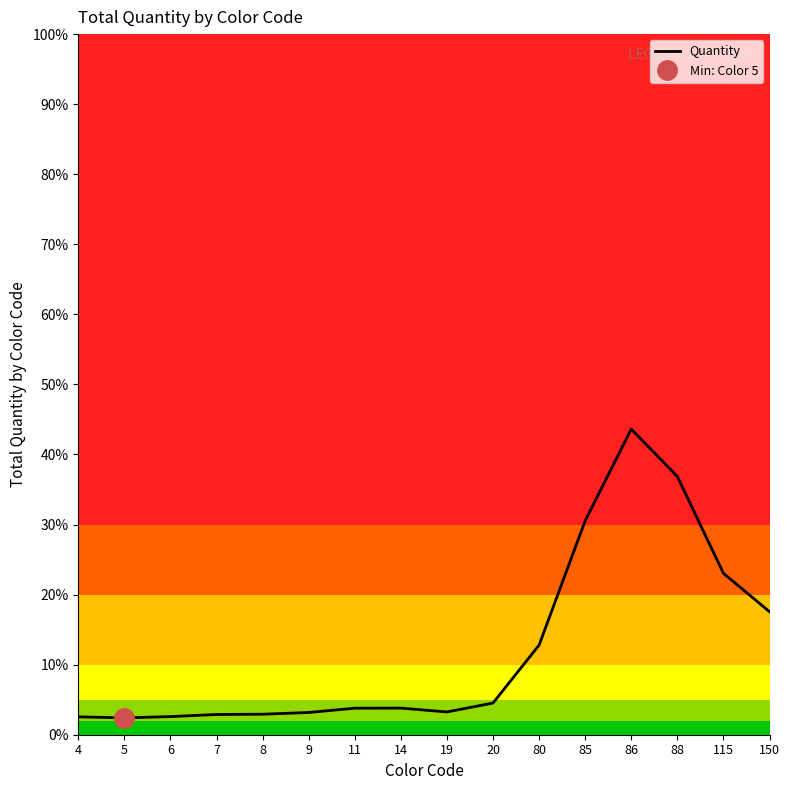

What is the minimum value shown in the chart?

2.4